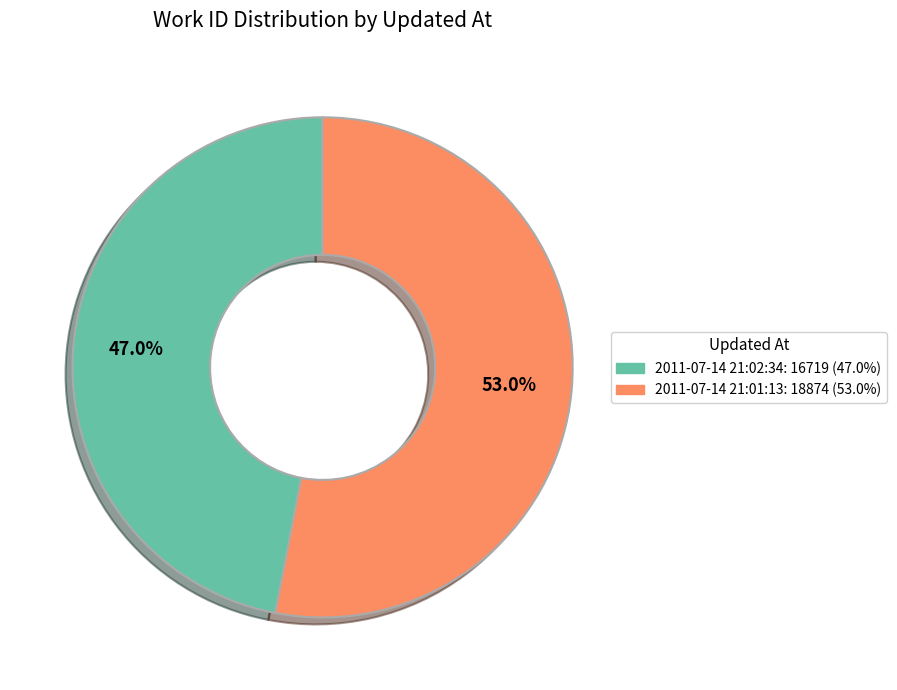

Is there a majority slice in this chart?

Yes